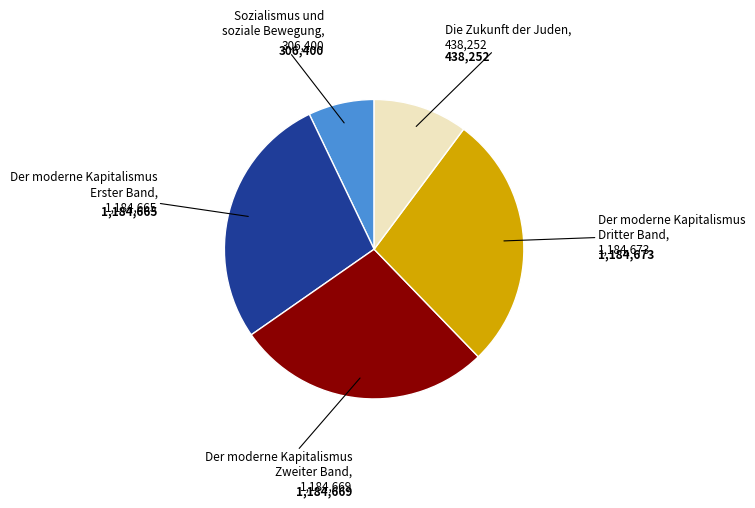

Does any single category account for the majority?

No